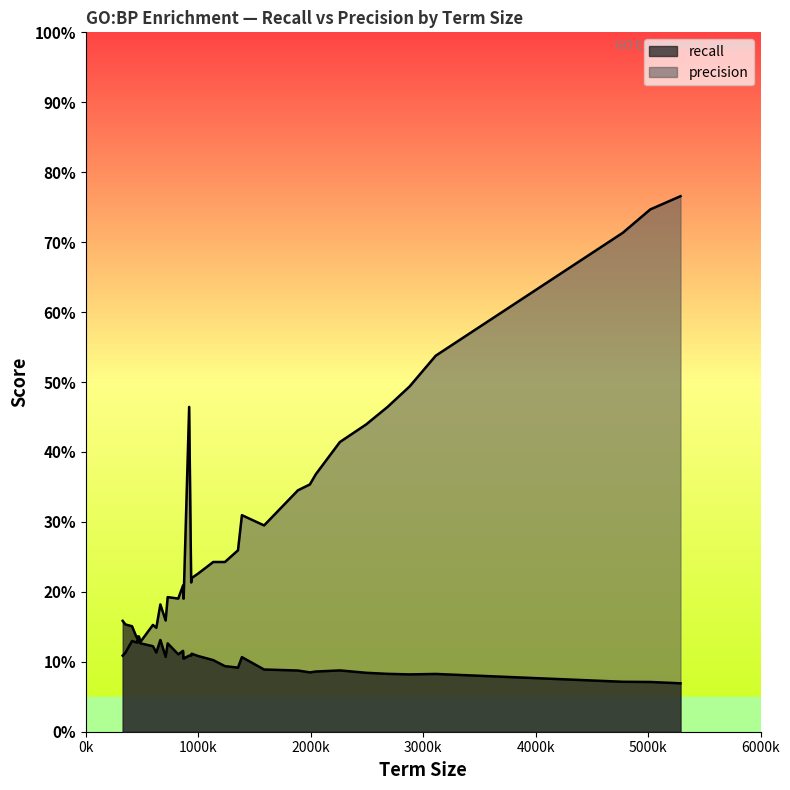

Rank the categories by precision value from highest to lowest.

GO:0065007, GO:0050789, GO:0050794, GO:0032501, GO:0032502, GO:0120036, GO:0048856, GO:0007275, GO:0048731, GO:0042221, GO:0048869, GO:0030154, GO:0007399, GO:0010033, GO:0031324, GO:0048468, GO:0051172, GO:0022008, GO:0048699, GO:0006928, GO:0030030, GO:0030182, GO:0048666, GO:0040011, GO:0019220, GO:0051174, GO:0031175, GO:0003008, GO:0007417, GO:0000902, GO:0000904, GO:0048858, GO:0032990, GO:0048667, GO:0120039, GO:0048812, GO:0007420, GO:0060322, GO:0061564, GO:0007409